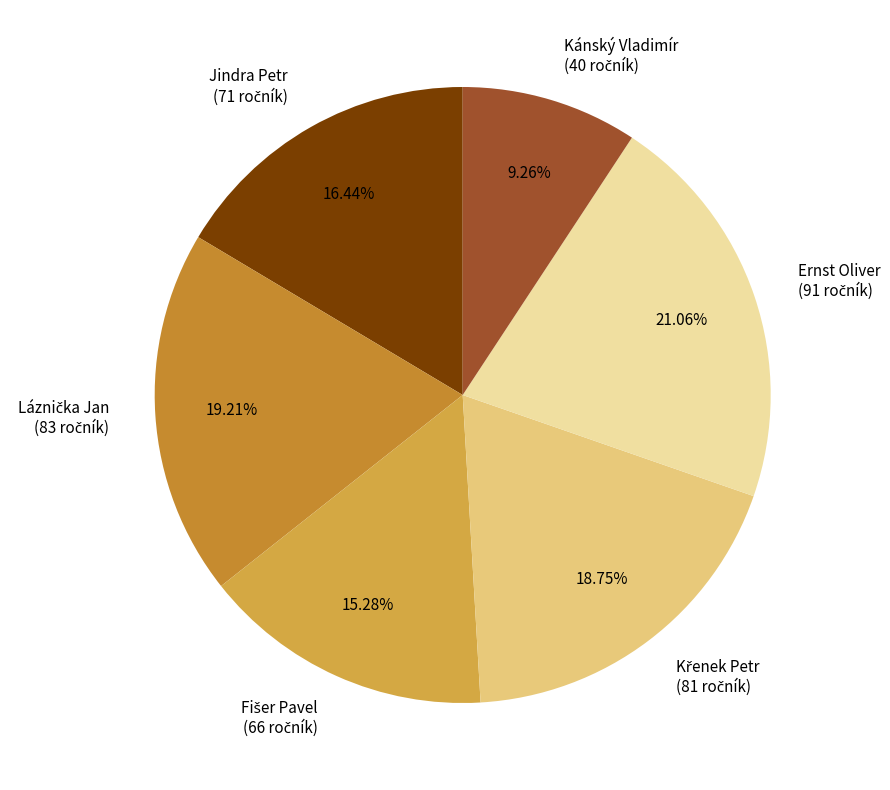

Is there any slice that represents more than half of the pie?

No